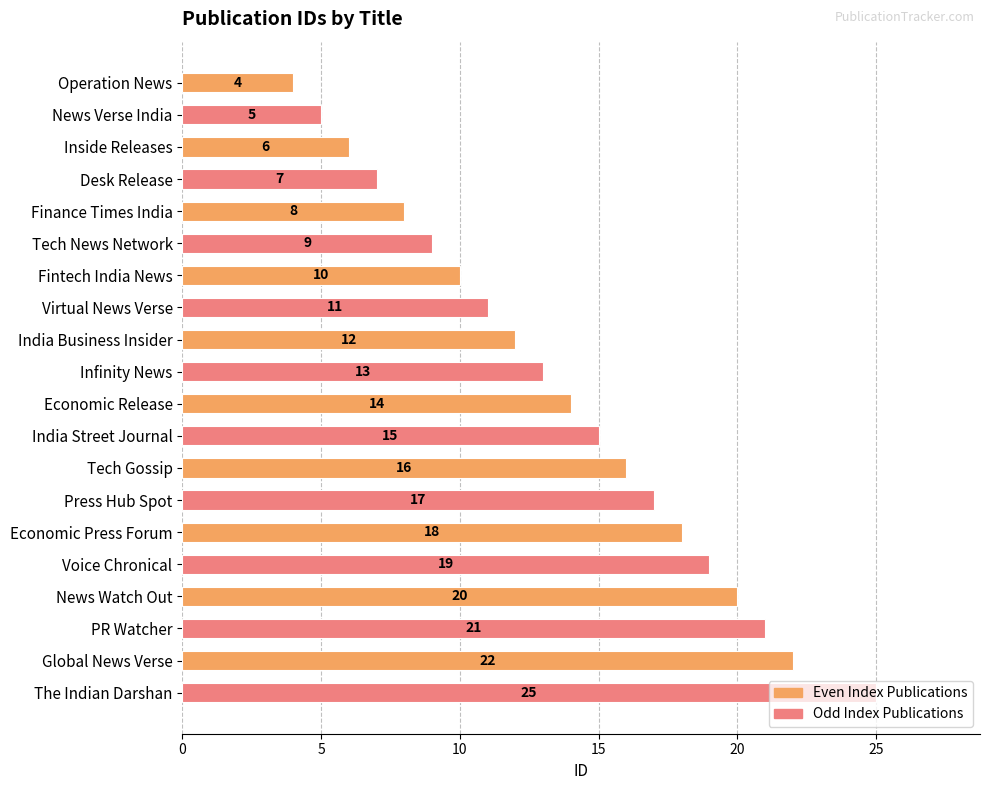

What is the average value?

14